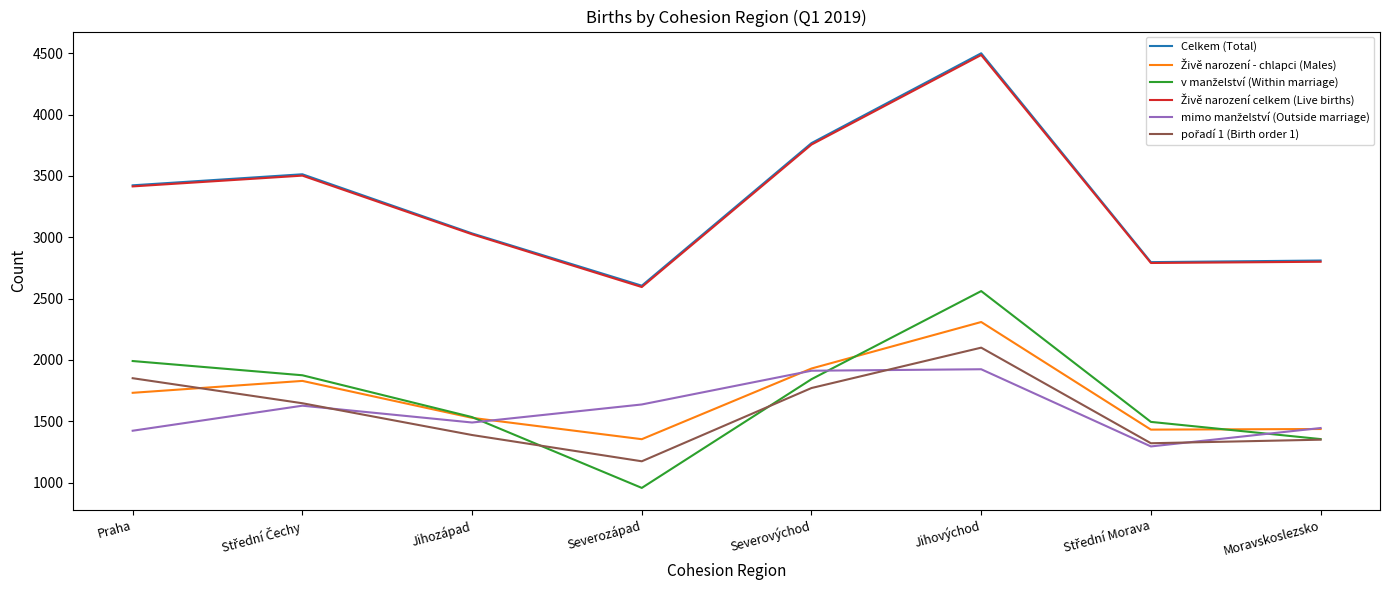

What is the smallest value displayed?

957